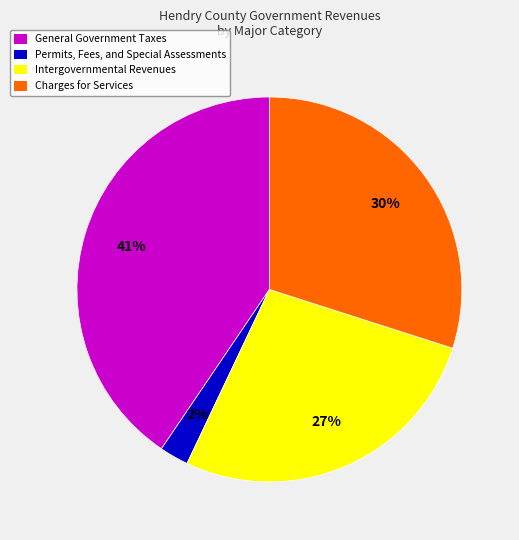

Is there any slice that represents more than half of the pie?

No